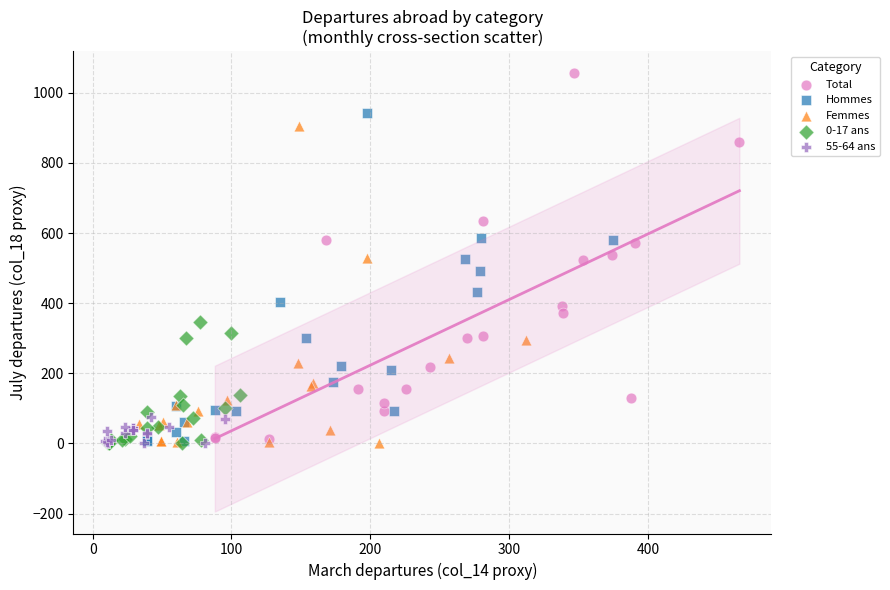

Which series reaches the maximum Y coordinate?

Total